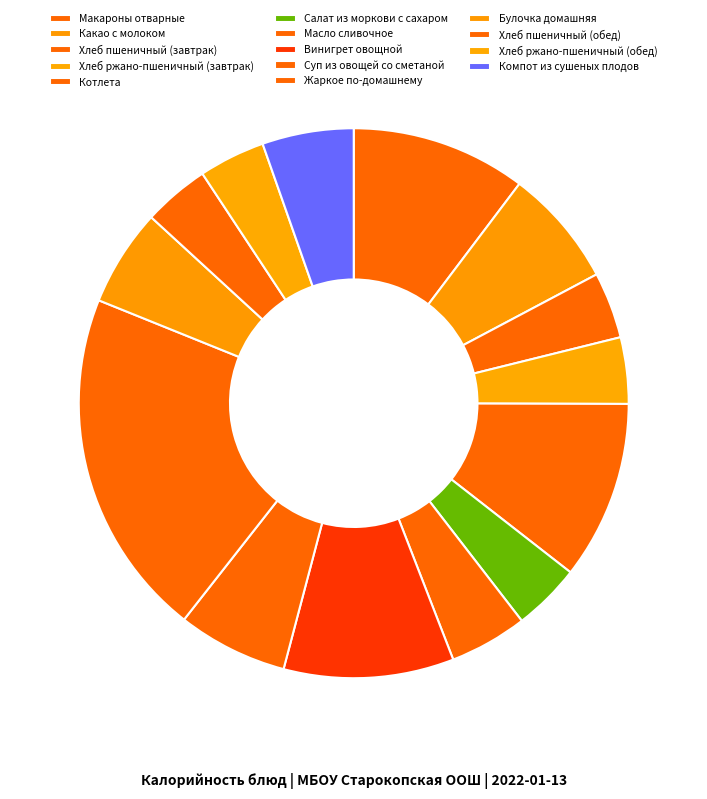

Between Какао с молоком and Компот из сушеных плодов, which is larger?

Какао с молоком